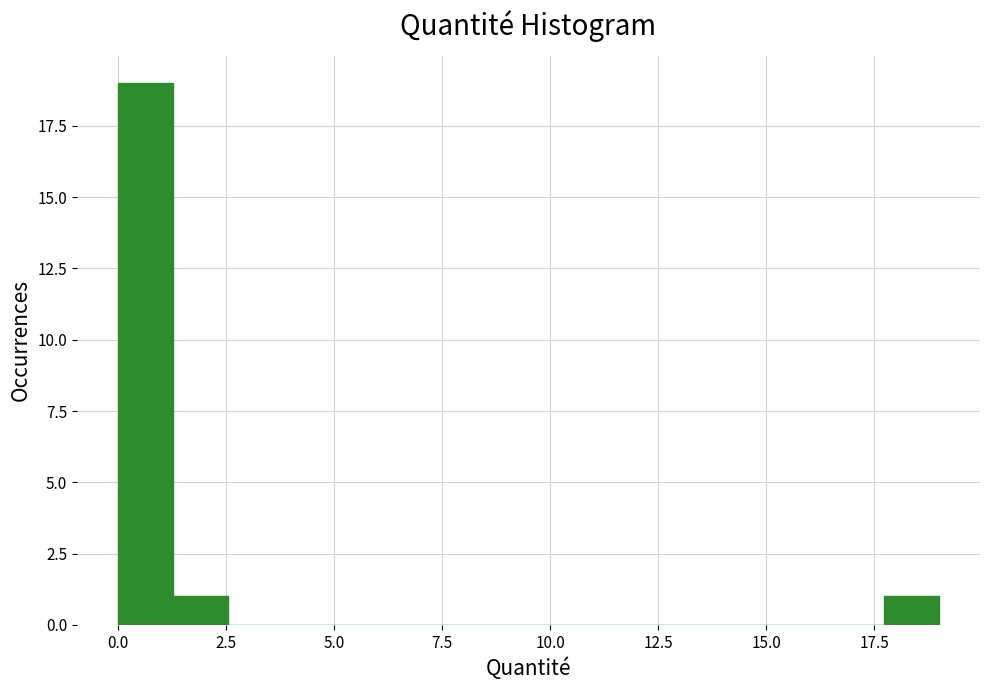

Read against the x-axis, roughly where is the centre of the tallest bar?

0.5